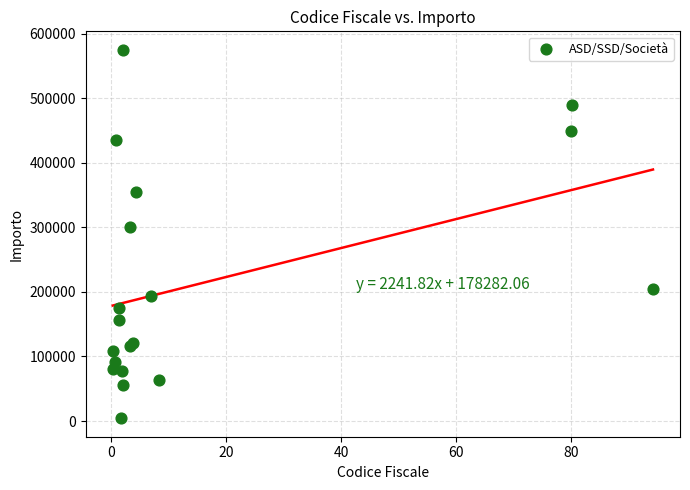

What Y value in the scatter plot is closest to 289543?

300866.4